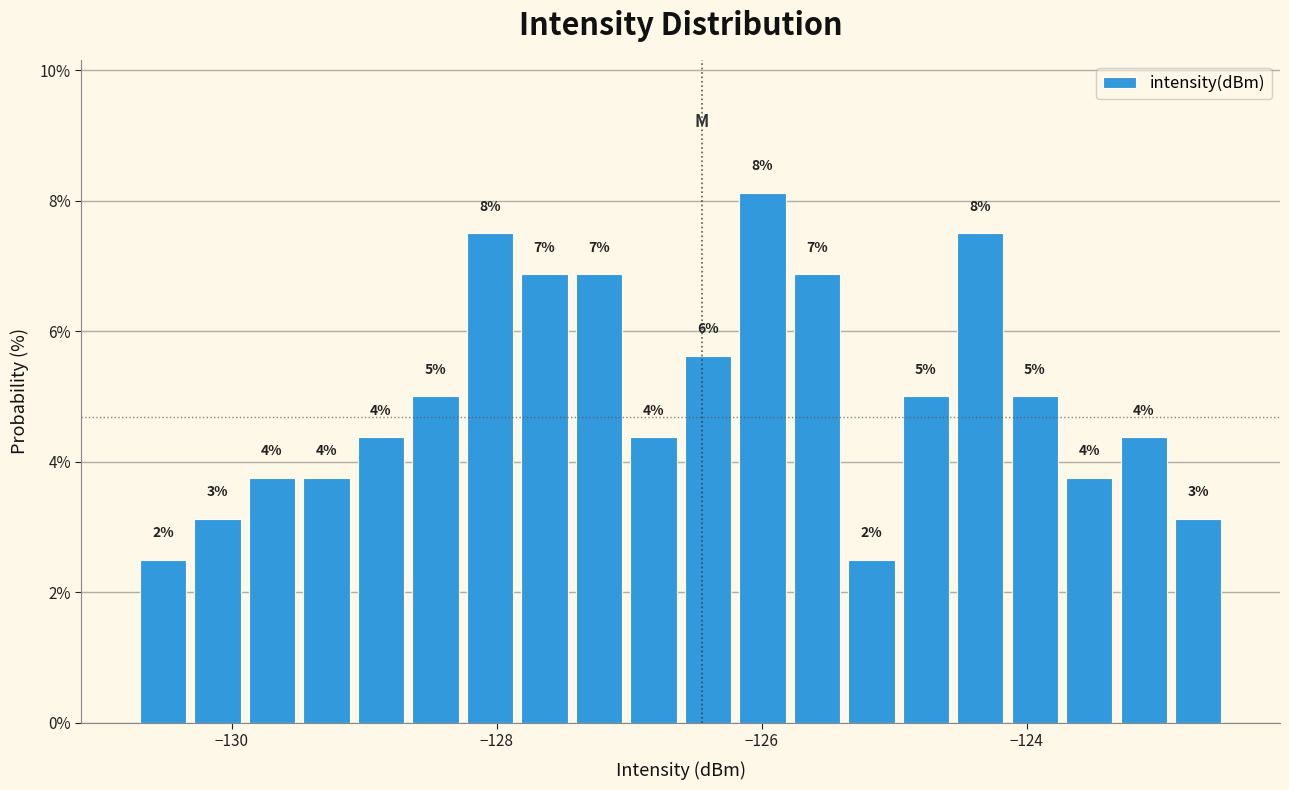

Read against the x-axis, roughly where is the centre of the tallest bar?

-126.0